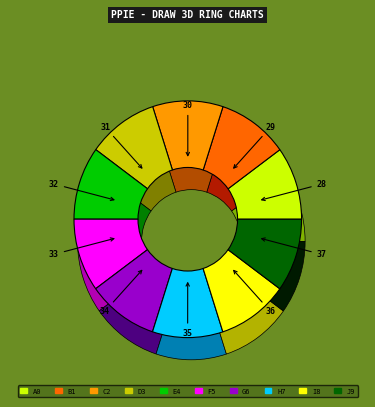

To the nearest percent, what percentage of the pie is 36?

10%